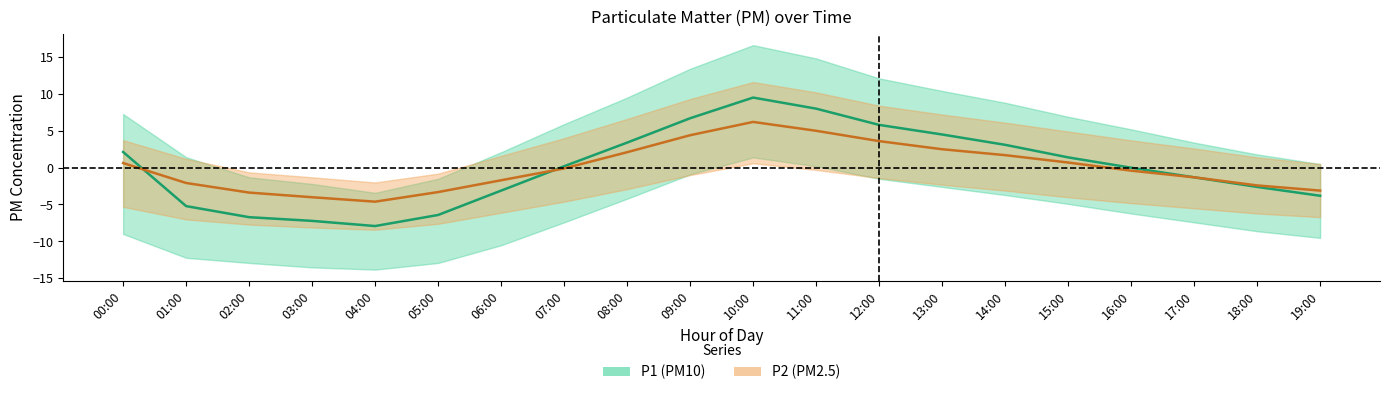

At how many categories does at least one series exceed 3?

7